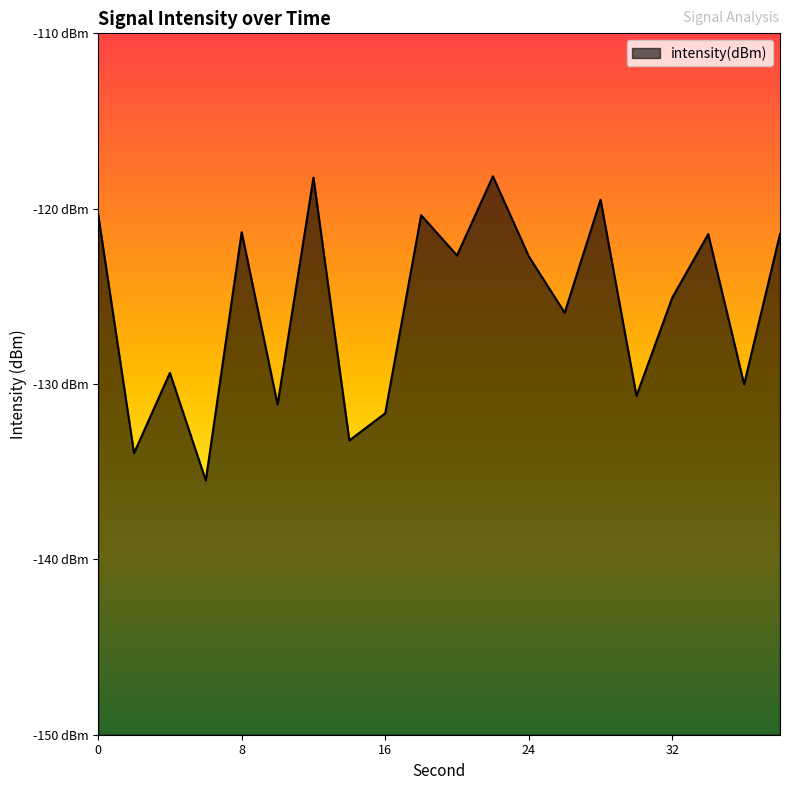

Reading left to right, list all the values displayed in this chart.

-120.3	-133.9	-129.4	-135.5	-121.3	-131.2	-118.2	-133.2	-131.7	-120.4	-122.7	-118.2	-122.7	-125.9	-119.5	-130.7	-125.1	-121.5	-130.0	-121.4